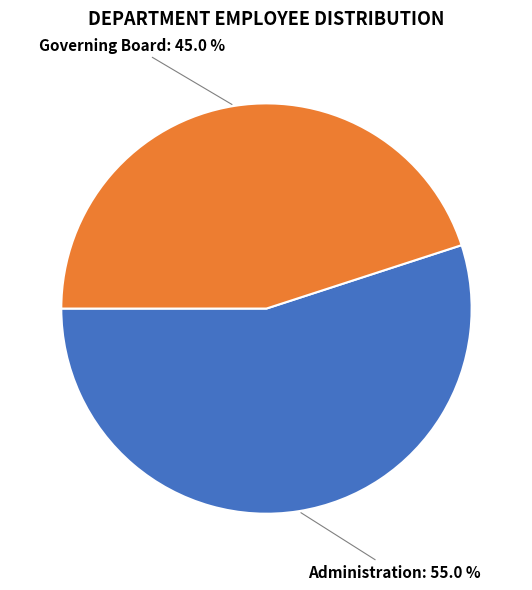

True or false: Administration accounts for 66% of the total.

False